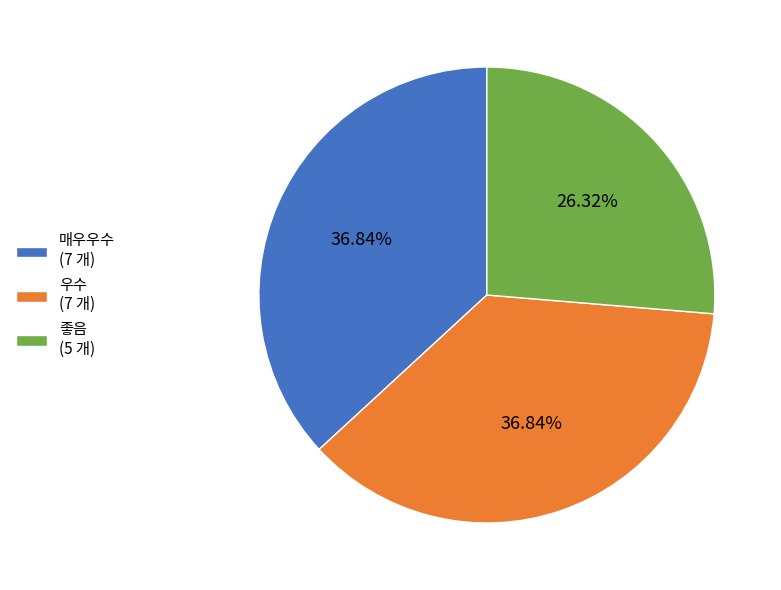

How many slices are in this pie chart?

3